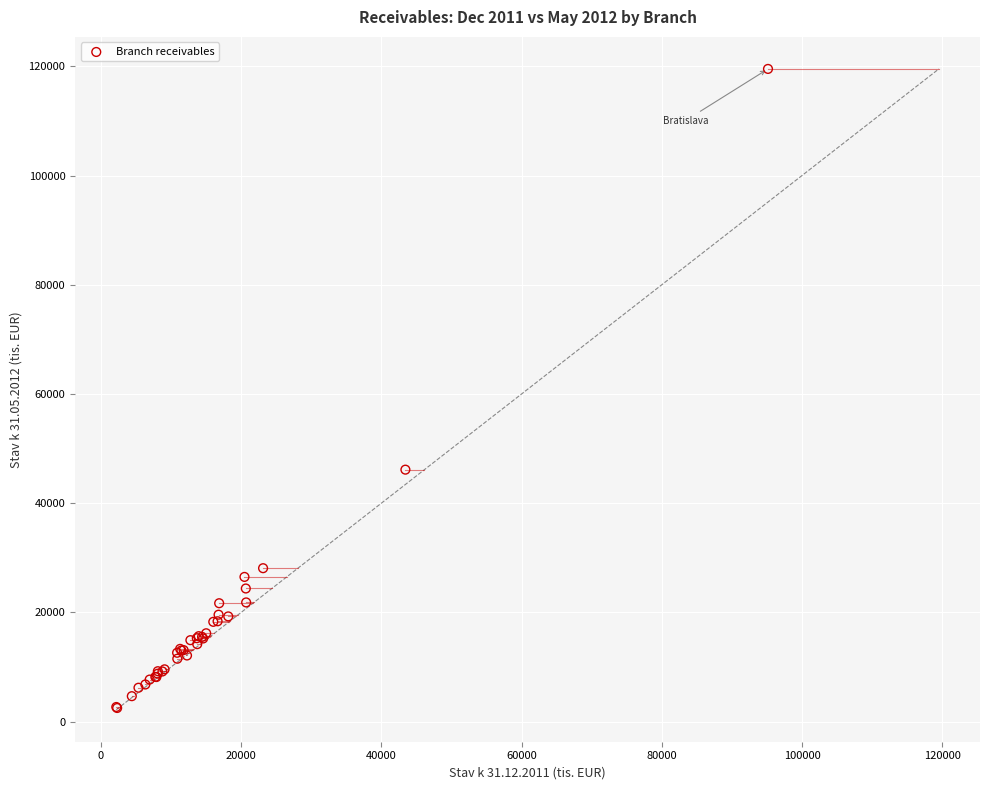

What Y value in the scatter plot is closest to 61010?

46140.6